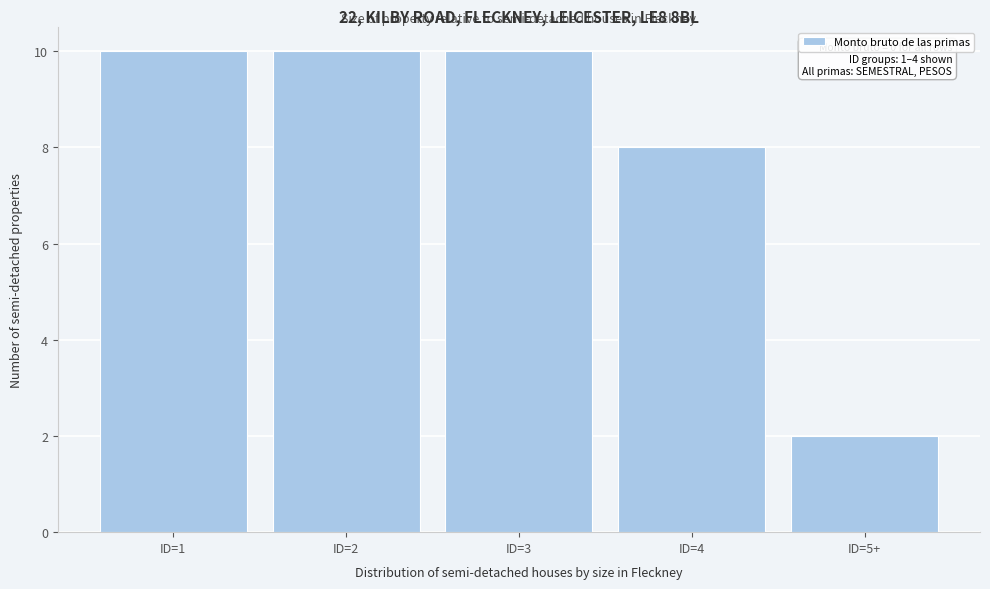

Reading left to right, list all the values displayed in this chart.

ID=1=10	ID=2=10	ID=3=10	ID=4=8	ID=5+=2